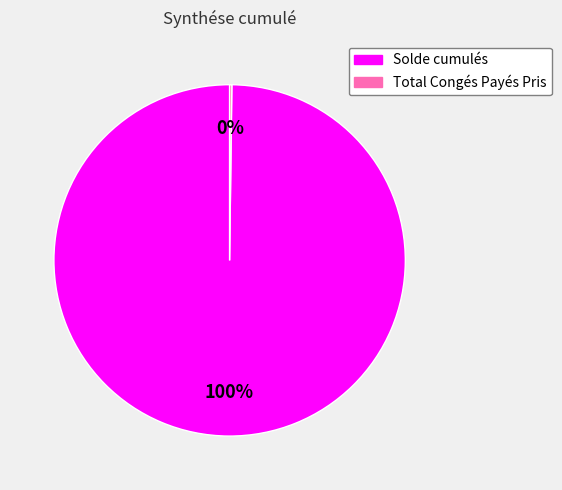

Which category has the biggest portion of the pie?

Solde cumulés